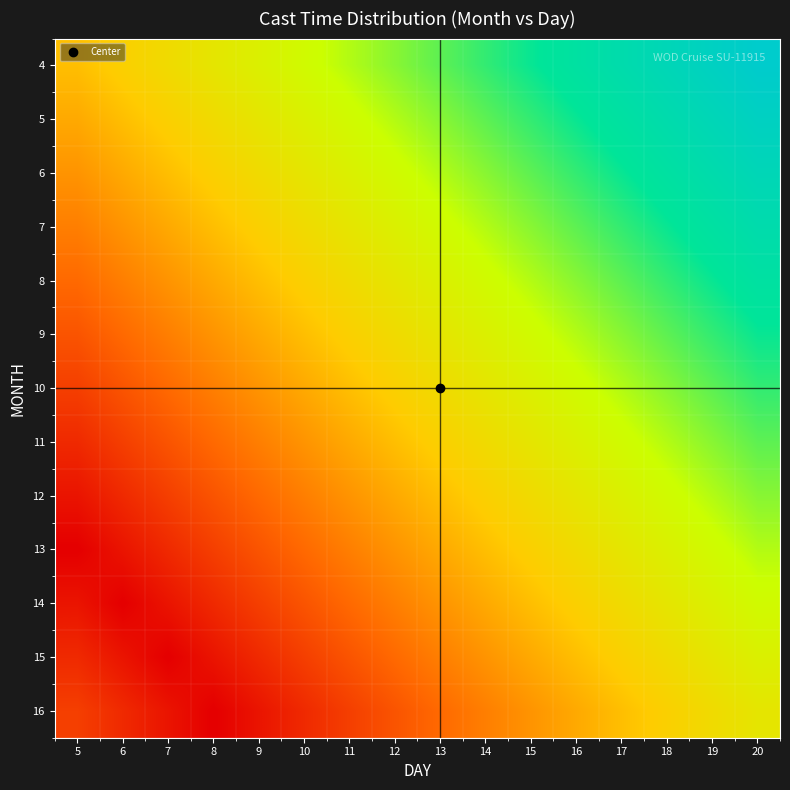

At which category is the sum across all series the highest?

20